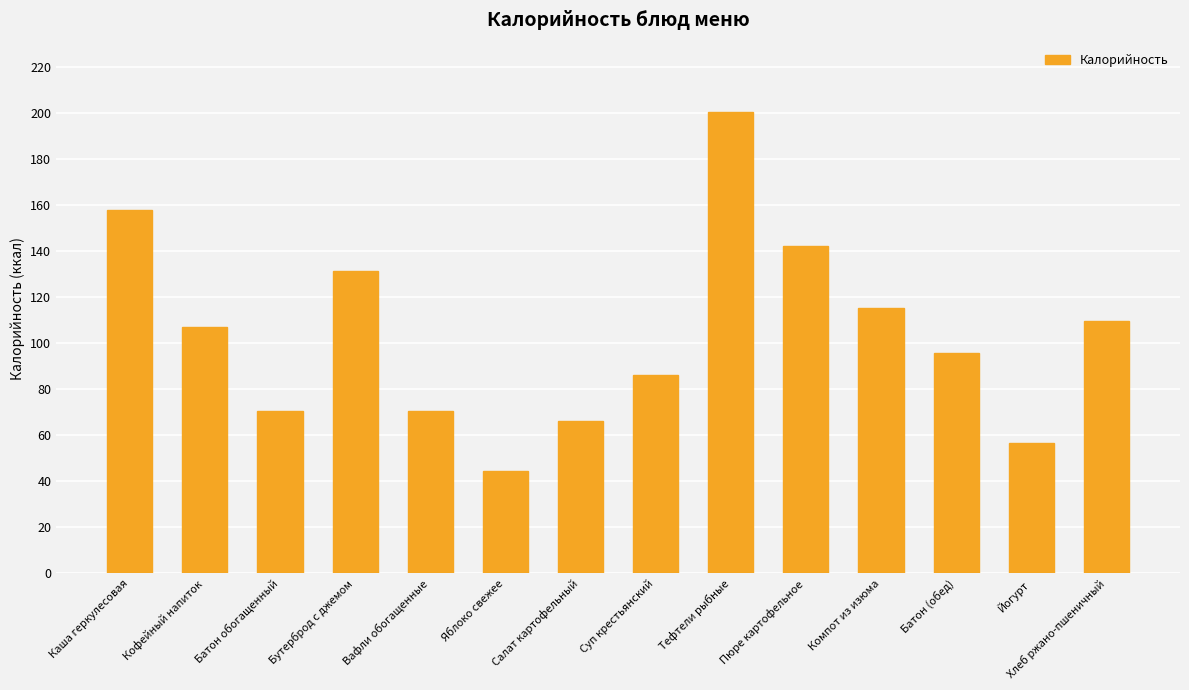

The value at Батон обогащенный is 110.7. True or false?

False